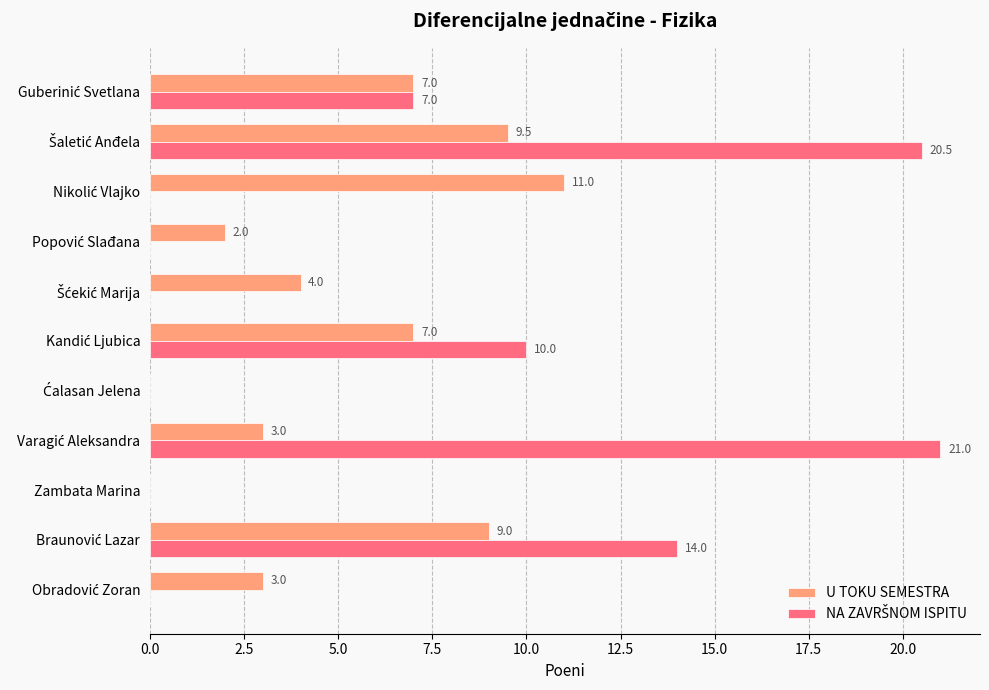

What is the highest value of the U TOKU SEMESTRA series?

11.0